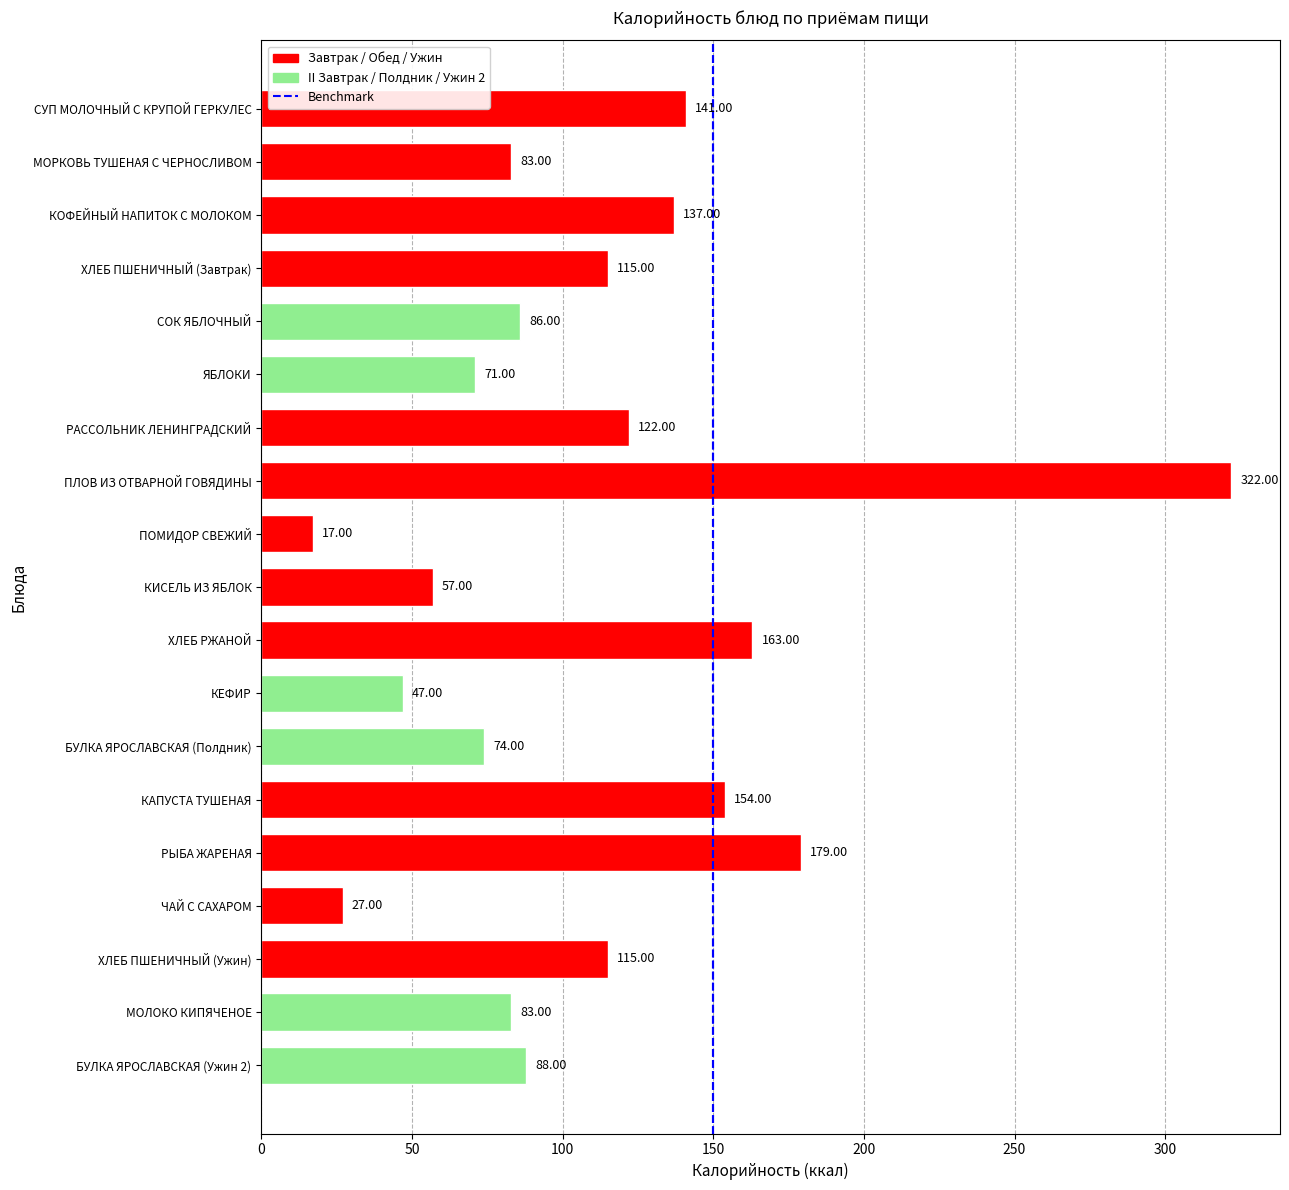

Which label corresponds to the smallest value in the chart?

ПОМИДОР СВЕЖИЙ